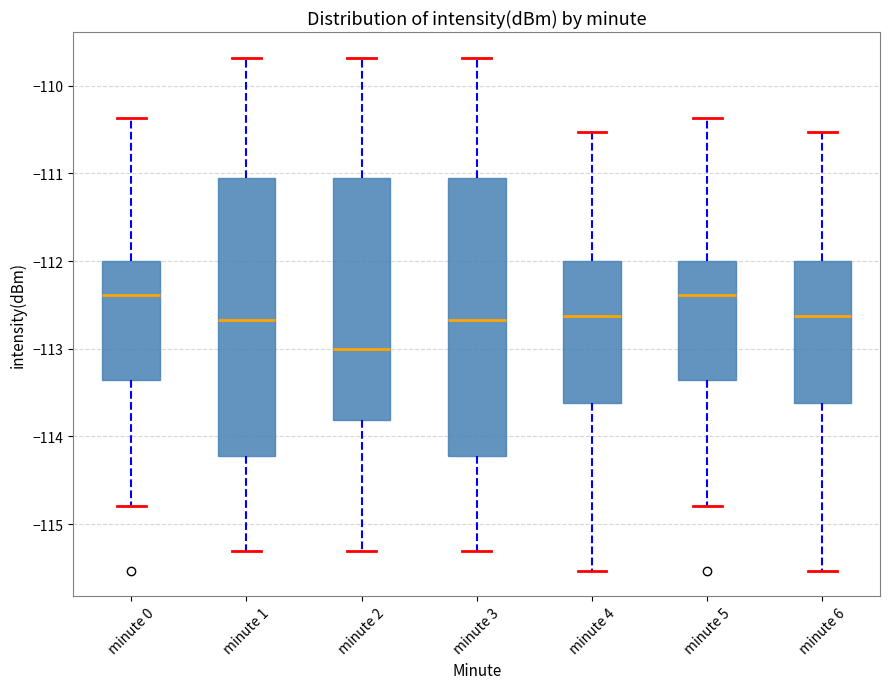

Reading left to right, transcribe this box plot: for each box, give where its median line is, the range the box spans, and where its two whiskers end, as read against the y-axis. The values are not printed on the chart, so give them approximately, as read against the axis.

minute 0: median -112.4, box -113.4 to -112.0, whiskers -114.8 to -110.4
minute 1: median -112.7, box -114.2 to -111.0, whiskers -115.3 to -109.7
minute 2: median -113.0, box -113.8 to -111.0, whiskers -115.3 to -109.7
minute 3: median -112.7, box -114.2 to -111.0, whiskers -115.3 to -109.7
minute 4: median -112.6, box -113.6 to -112.0, whiskers -115.5 to -110.5
minute 5: median -112.4, box -113.4 to -112.0, whiskers -114.8 to -110.4
minute 6: median -112.6, box -113.6 to -112.0, whiskers -115.5 to -110.5